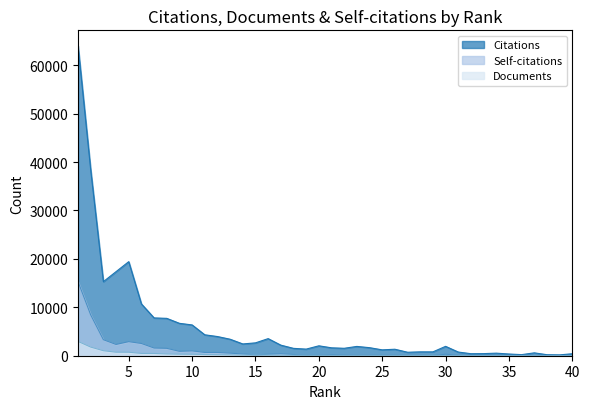

Is the value of Self-citations at 18 greater than the value of Citations at 4?

No